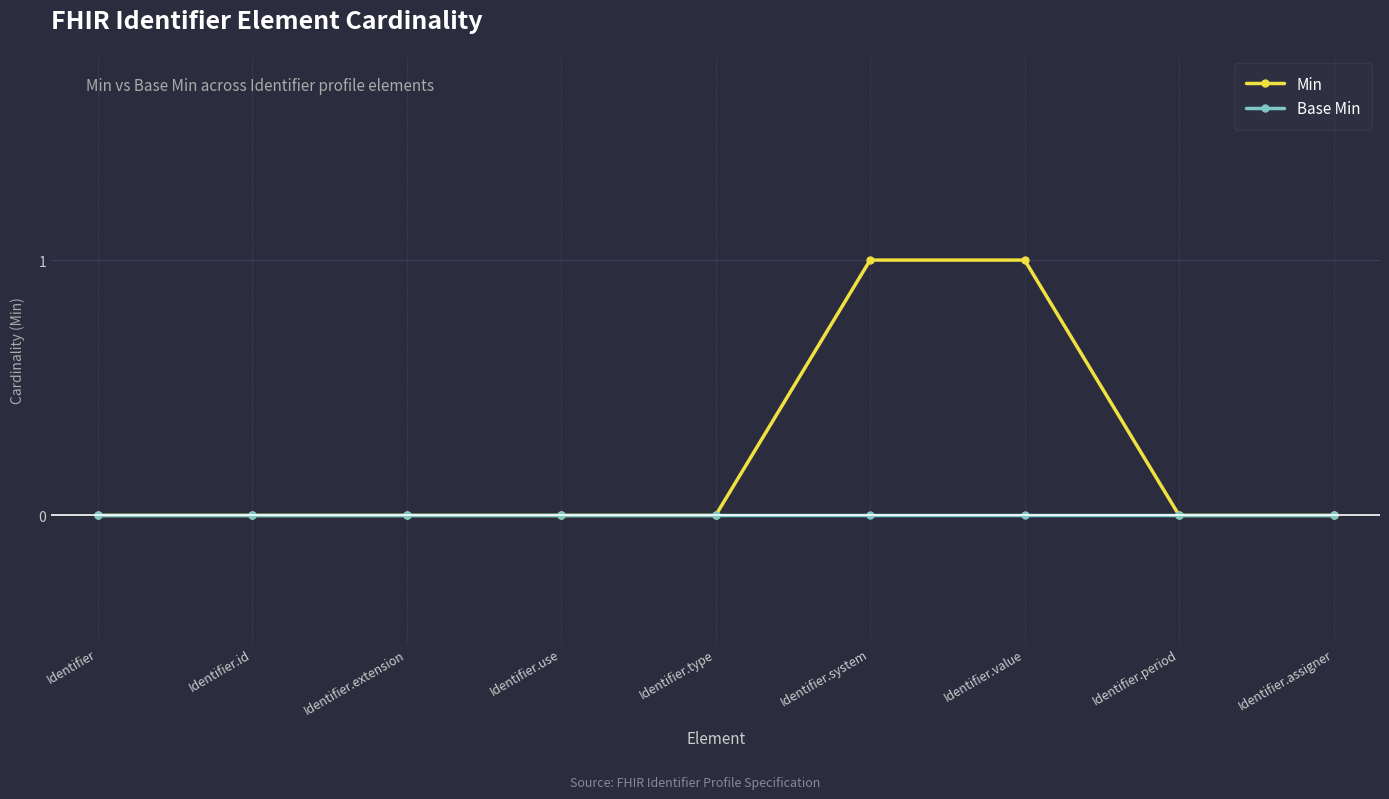

Between Identifier and Identifier.value, which series saw the biggest shift?

Min